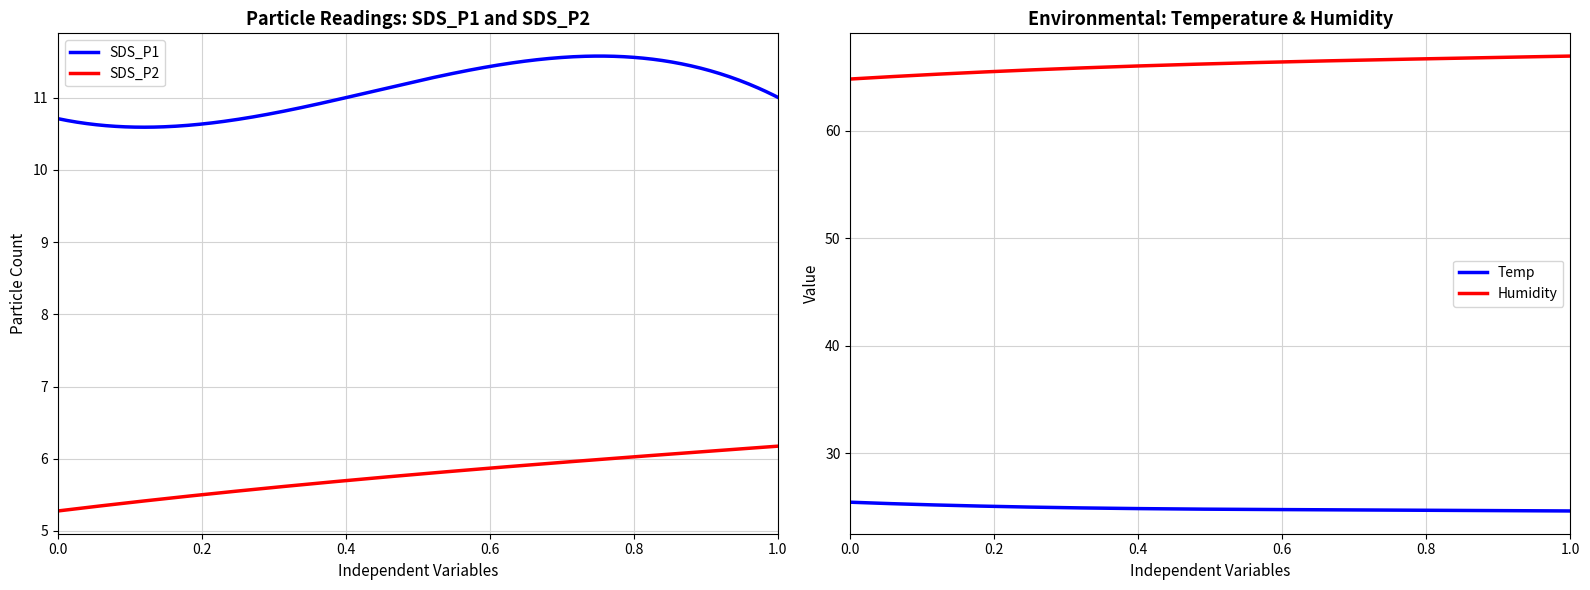

Does the chart display data point markers on the line(s)?

No